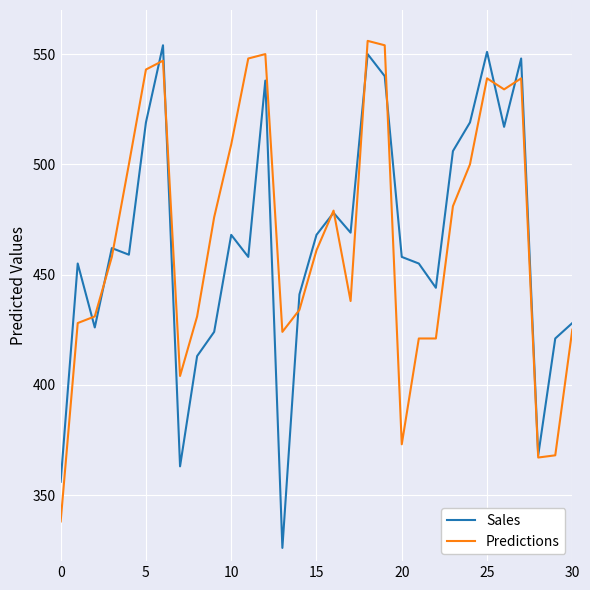

What is the highest value of the Sales series?

554